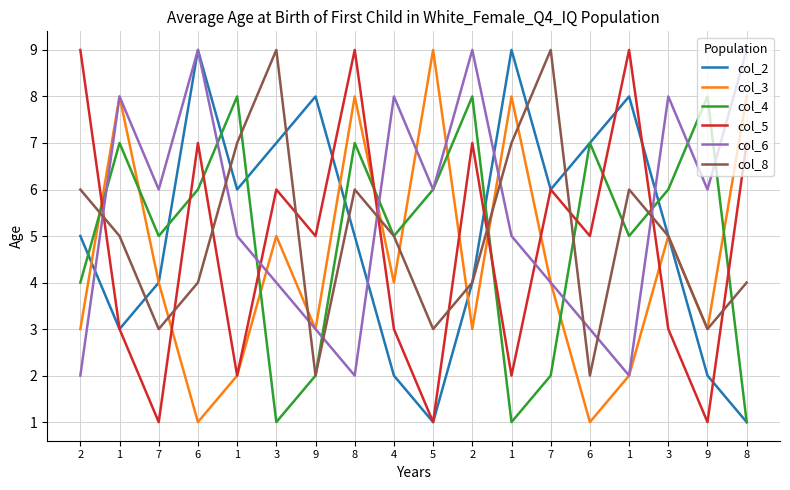

Reading left to right, transcribe all the data shown in this chart.

col_2: 5	3	4	9	6	7	8	5	2	1	4	9	6	7	8	5	2	1
col_3: 3	8	4	1	2	5	3	8	4	9	3	8	4	1	2	5	3	8
col_4: 4	7	5	6	8	1	2	7	5	6	8	1	2	7	5	6	8	1
col_5: 9	3	1	7	2	6	5	9	3	1	7	2	6	5	9	3	1	7
col_6: 2	8	6	9	5	4	3	2	8	6	9	5	4	3	2	8	6	9
col_8: 6	5	3	4	7	9	2	6	5	3	4	7	9	2	6	5	3	4